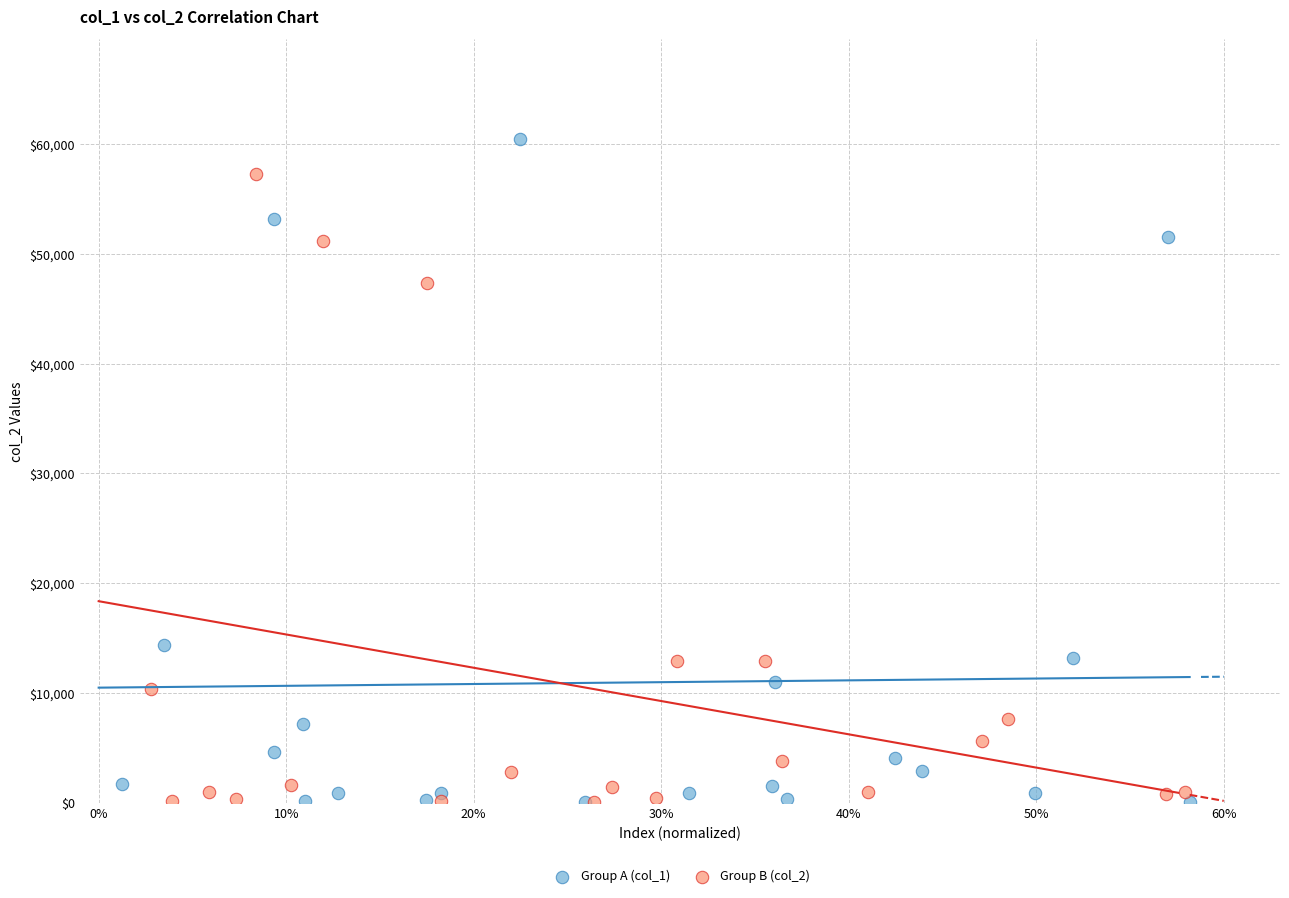

Which series contains the highest Y value?

Group A (col_1)